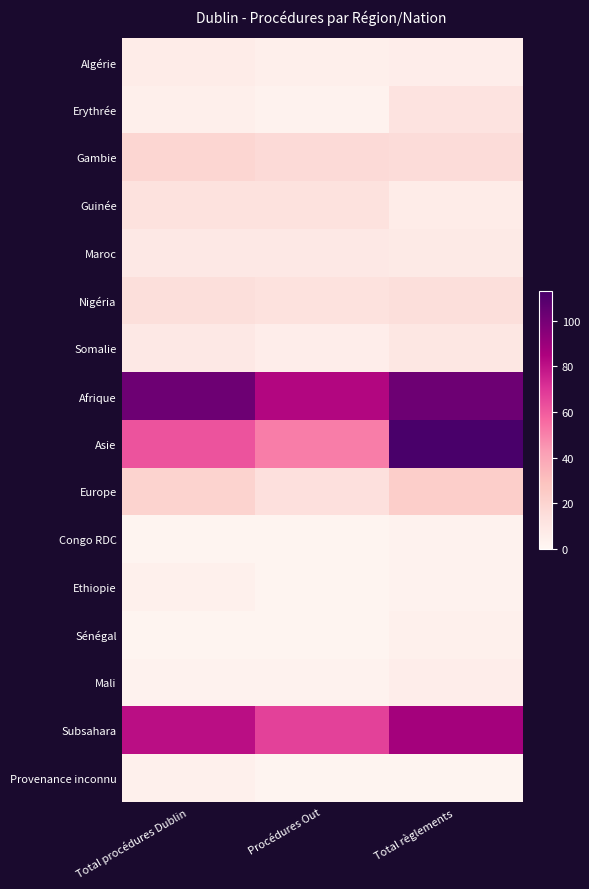

Which series has the largest total across all categories?

Afrique